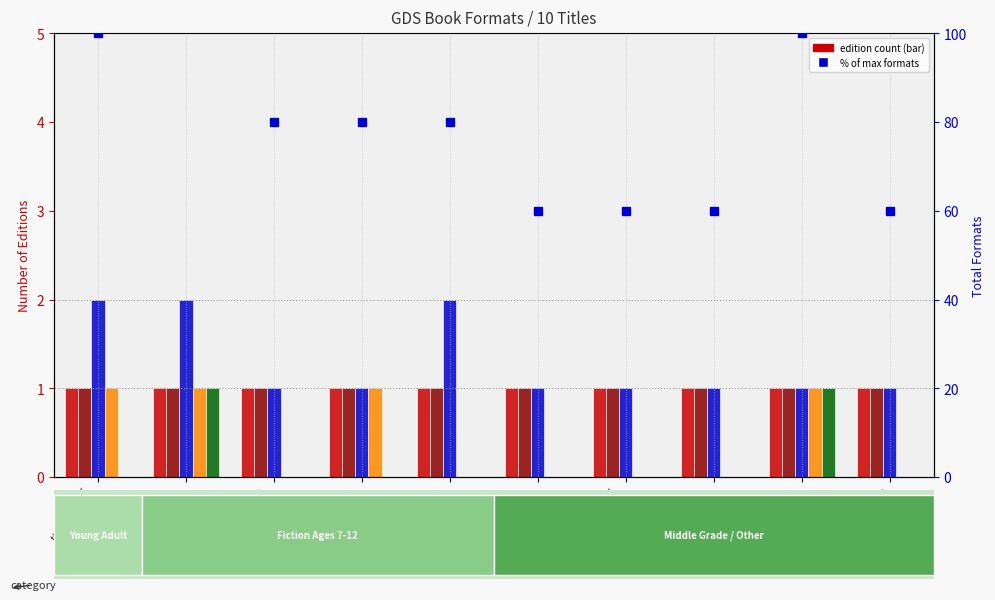

What is the minimum value for % of max formats?

60